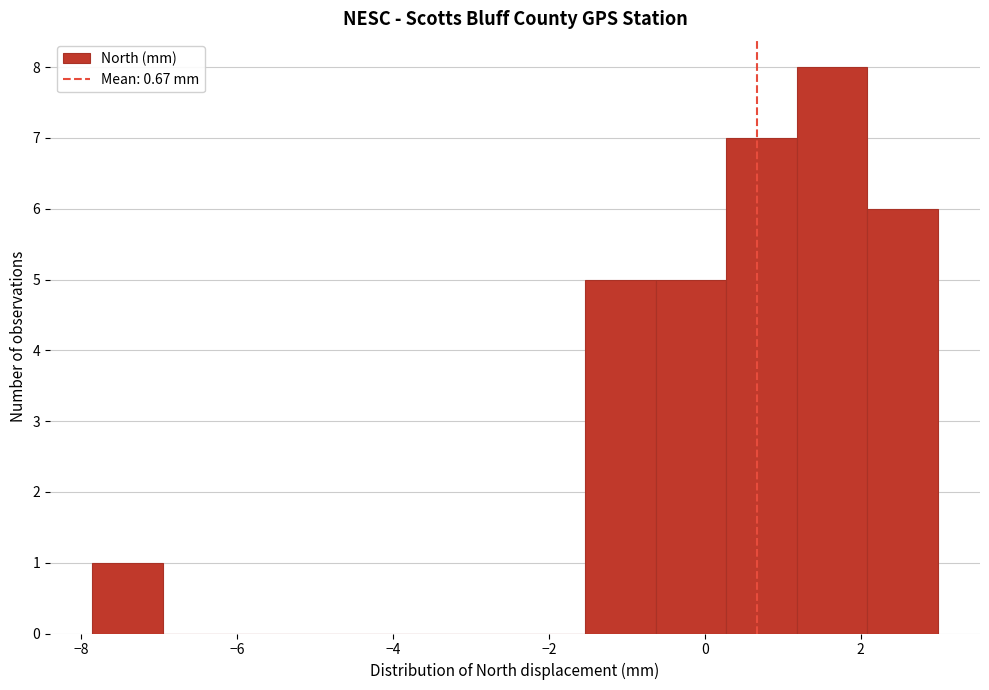

What is the height of the bar covering -0.6 to 0.2 on the x-axis? Neither the bar edges nor the heights are printed on the chart, so give them approximately, as read against the axes.

5